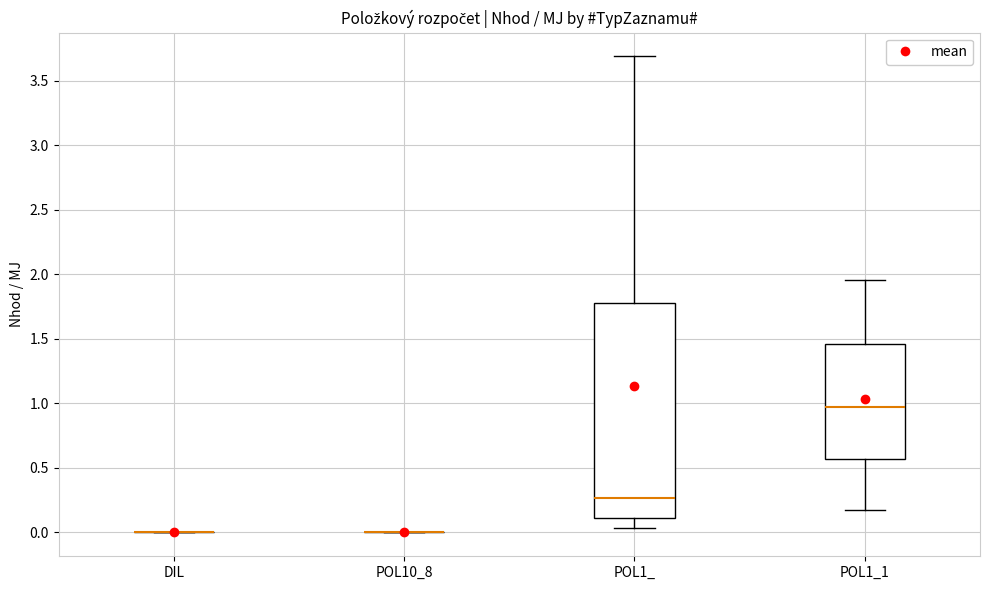

Reading left to right, transcribe this box plot: for each box, give where its median line is, the range the box spans, and where its two whiskers end, as read against the y-axis. The values are not printed on the chart, so give them approximately, as read against the axis.

DIL: box collapsed to a line at 0.00, whiskers 0.00 to 0.00
POL10_8: box collapsed to a line at 0.00, whiskers 0.00 to 0.00
POL1_: median 0.25, box 0.10 to 1.80, whiskers 0.05 to 3.70
POL1_1: median 0.95, box 0.55 to 1.45, whiskers 0.15 to 1.95